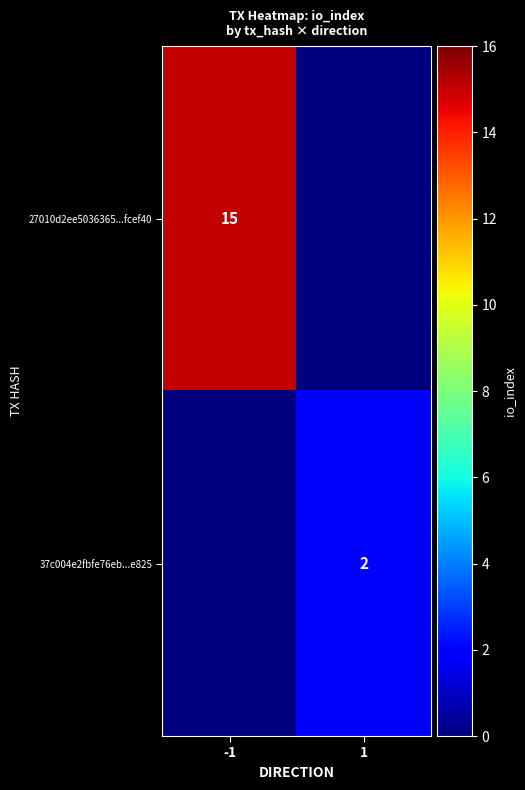

True or false: 37c004e2fbfe76eb...e825 has a value of 3 at 1.

False